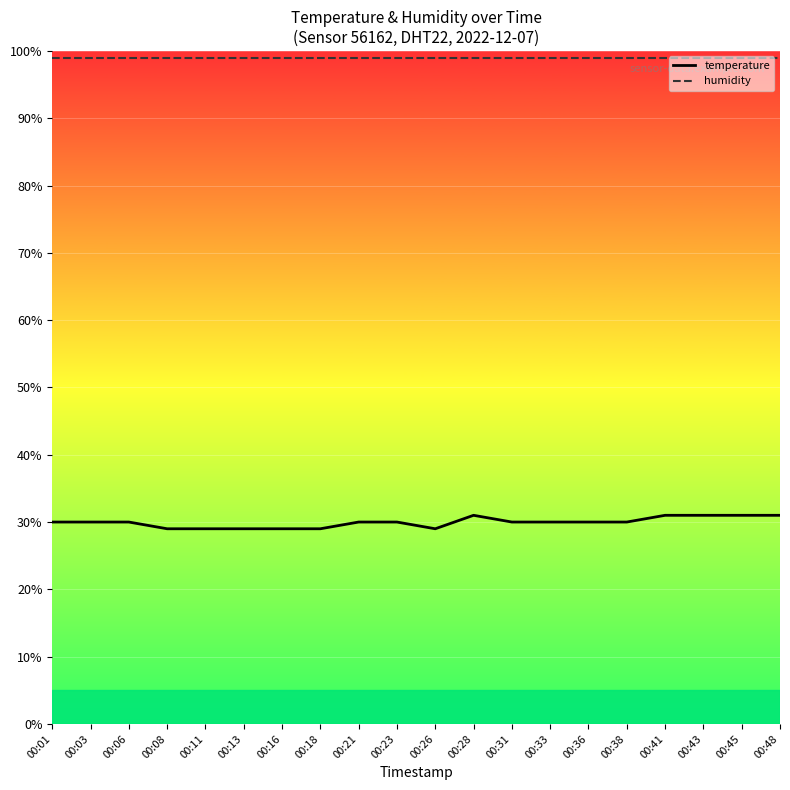

What is the difference between the highest and lowest values at 00:21?

69.0